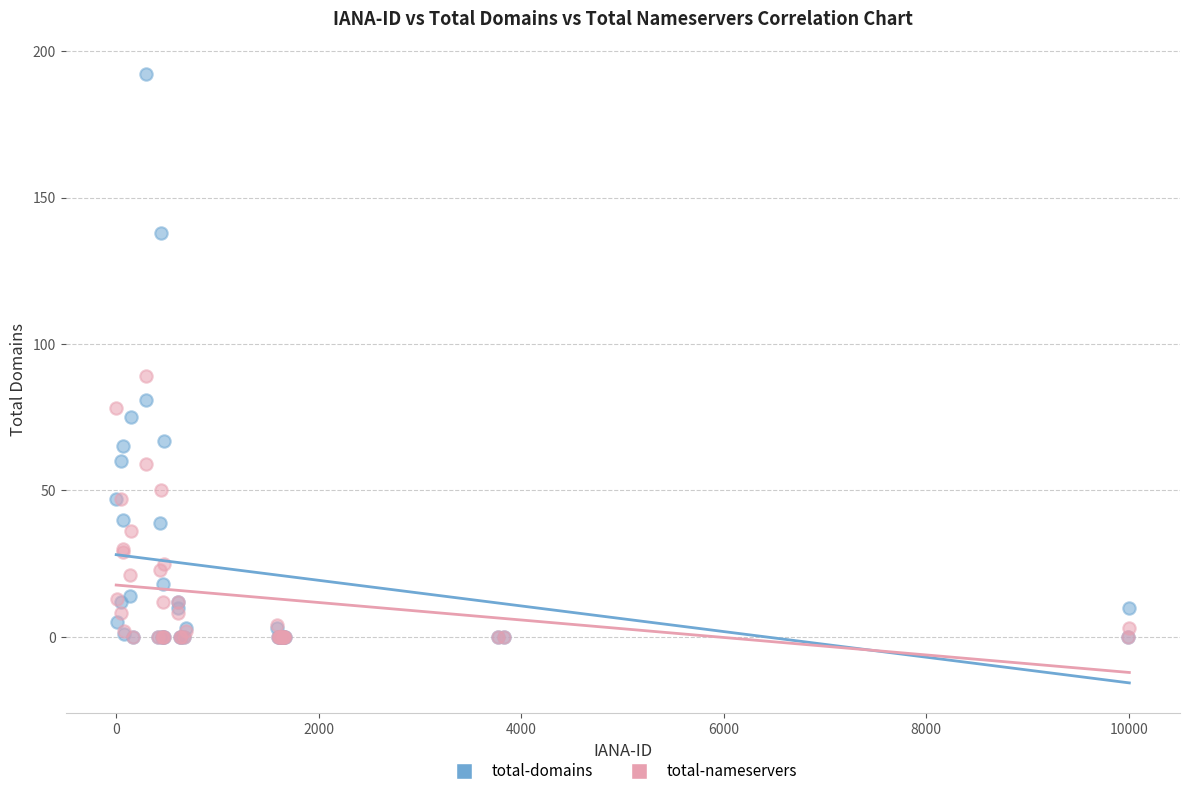

Which series reaches the maximum Y coordinate?

total-domains